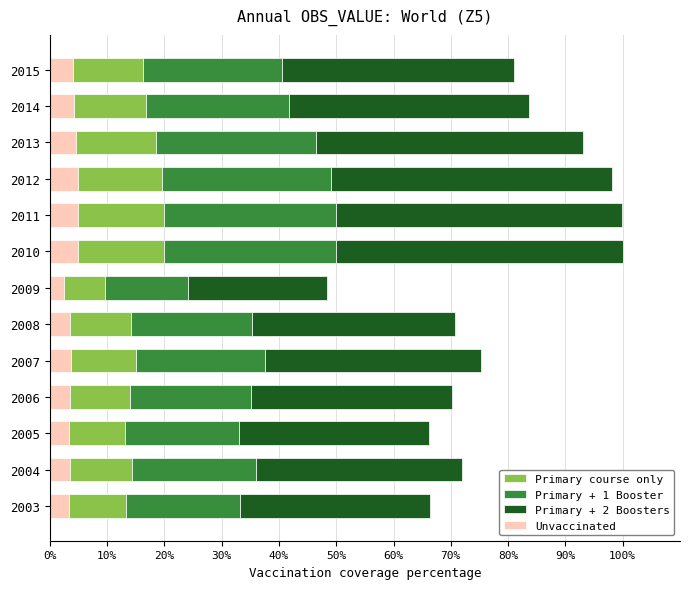

What is the difference between the maximum and minimum values in the Unvaccinated series?

2.6